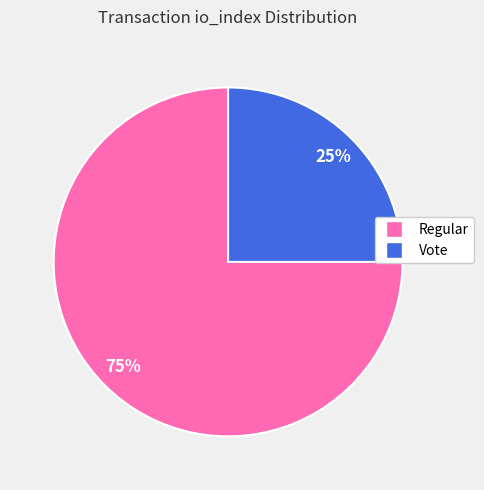

To the nearest percent, what is the average slice percentage?

50%